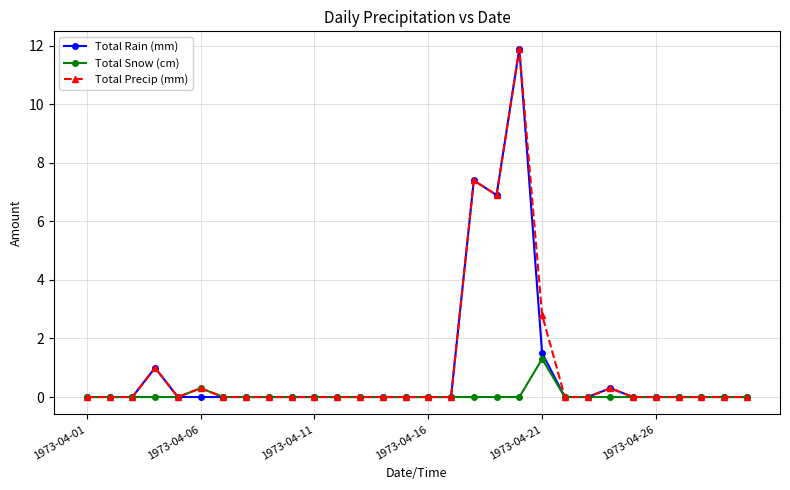

What is the maximum value shown in the chart?

11.9